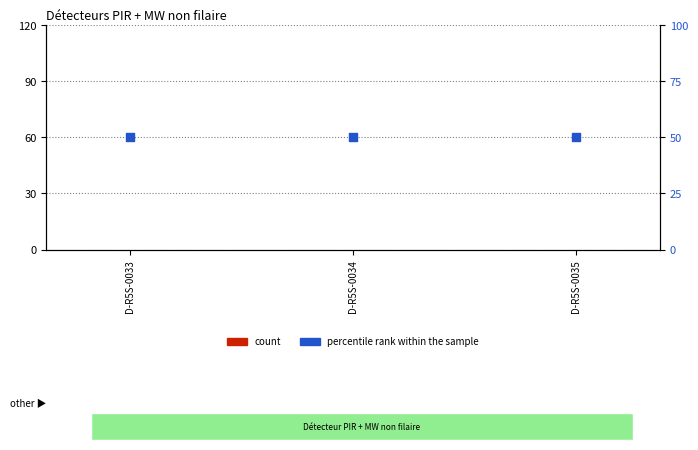

Which series has the largest Y range (max minus min)?

count